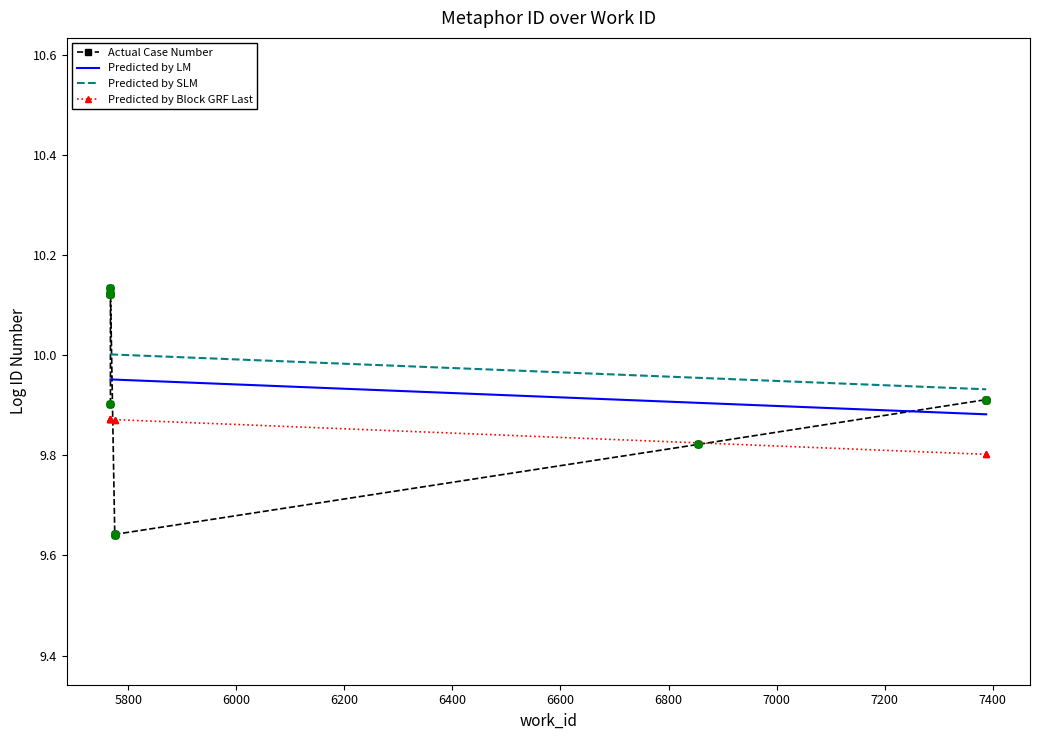

Which series has the widest spread of Y values?

Actual Case Number